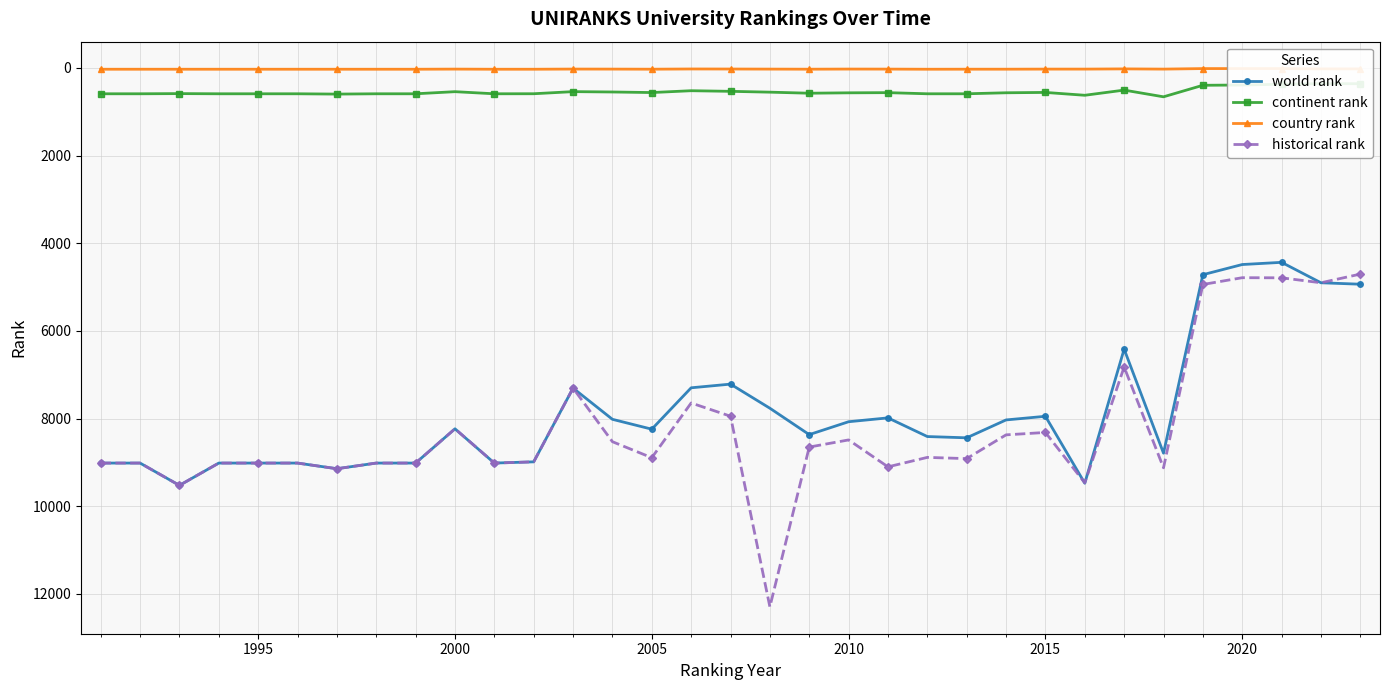

How many distinct data groups are displayed?

4